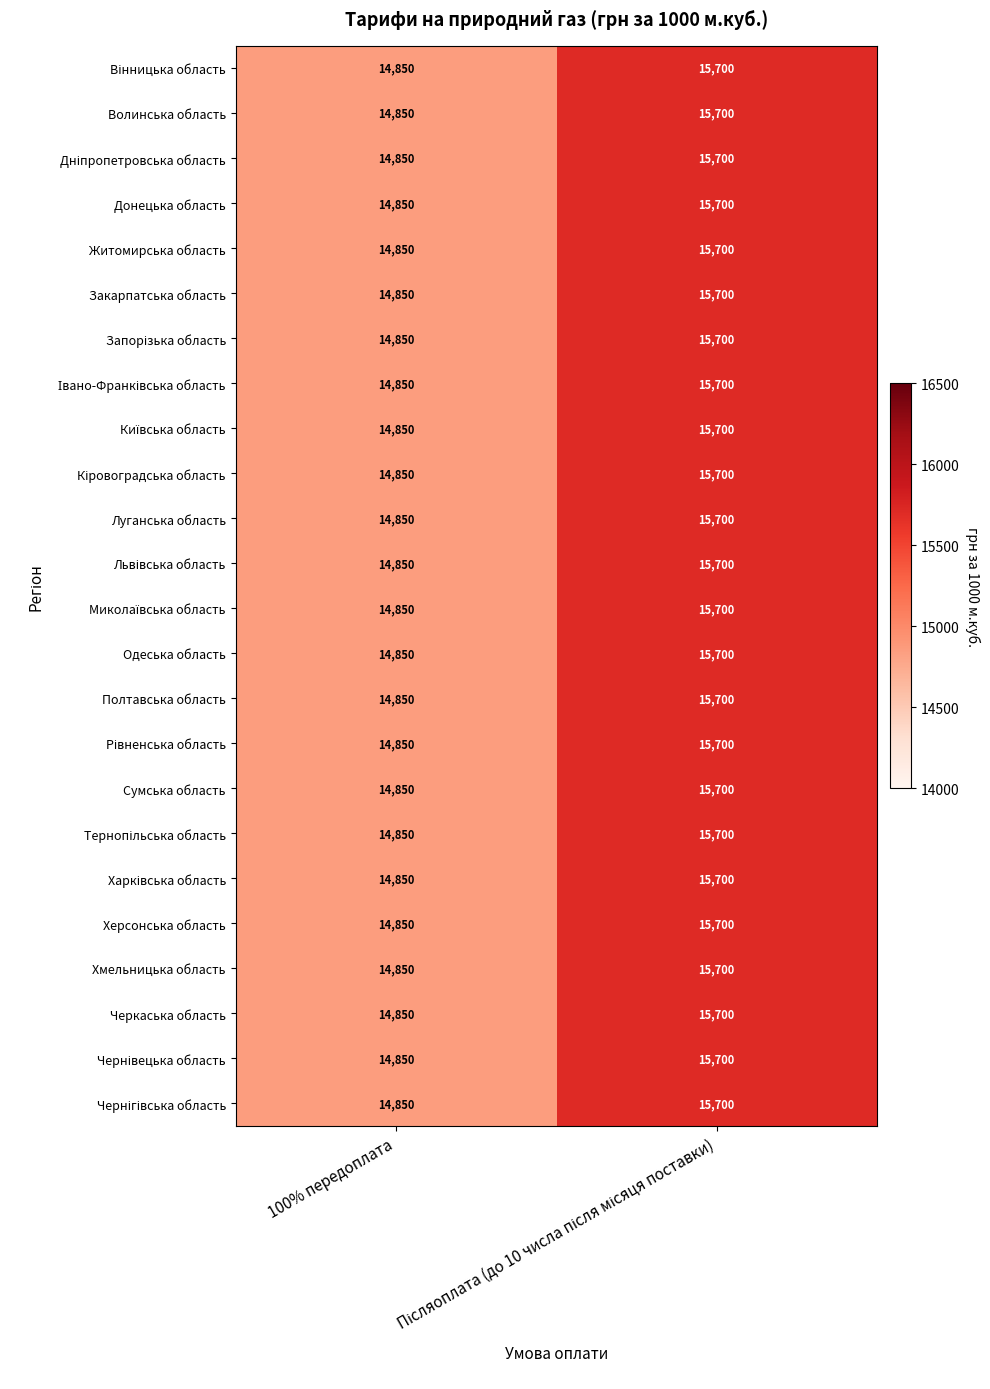

What is the smallest value displayed?

14850